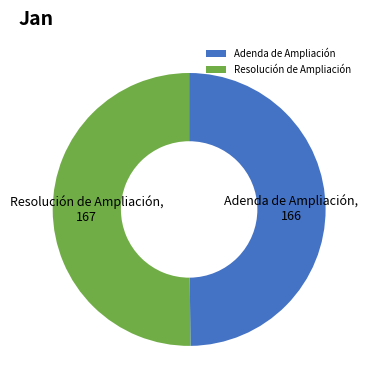

Combined, do Adenda de Ampliación and Resolución de Ampliación account for over 50%?

Yes